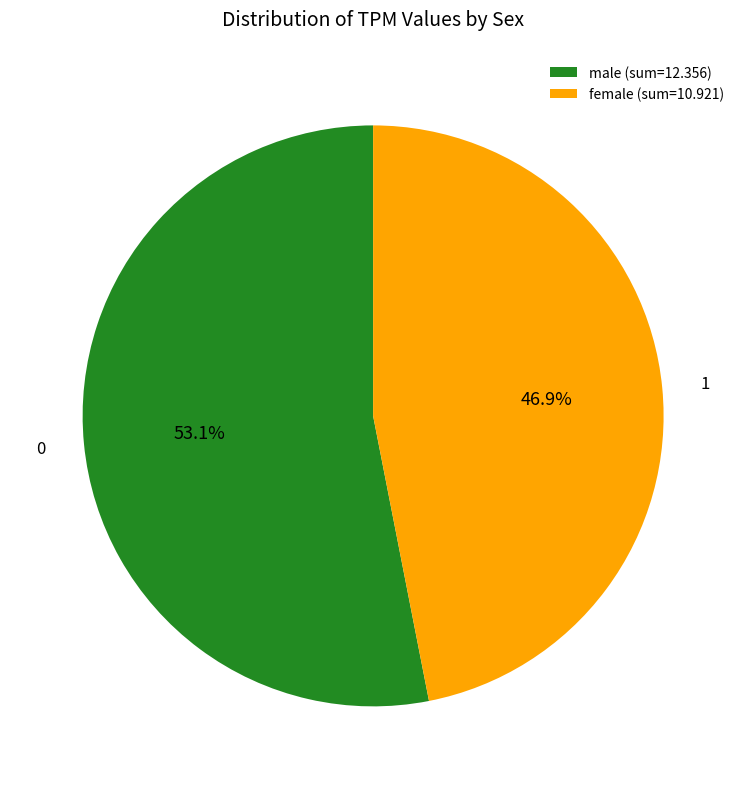

Between female (sum=10.921) and male (sum=12.356), which is larger?

male (sum=12.356)